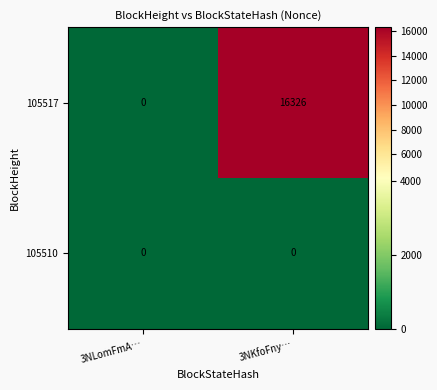

What is the difference between the 105517 values at 3NKfoFny… and 3NLomFmA…?

16326